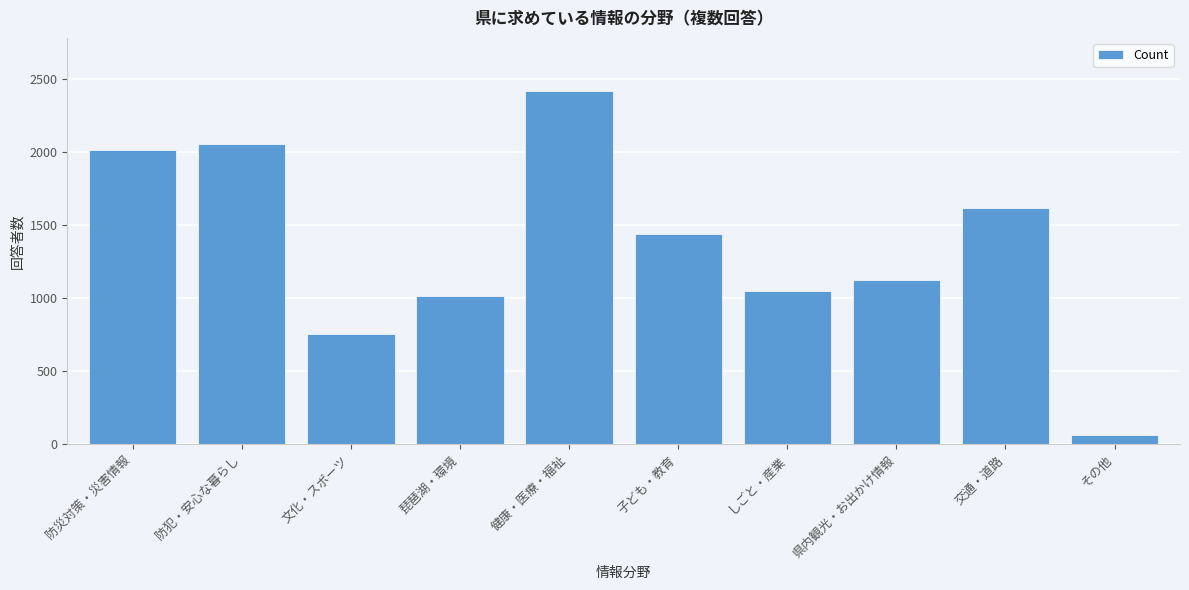

Reading left to right, what are all the values shown in this chart?

防災対策・災害情報=2017	防犯・安心な暮らし=2058	文化・スポーツ=757	琵琶湖・環境=1017	健康・医療・福祉=2418	子ども・教育=1438	しごと・産業=1050	県内観光・お出かけ情報=1123	交通・道路=1619	その他=66